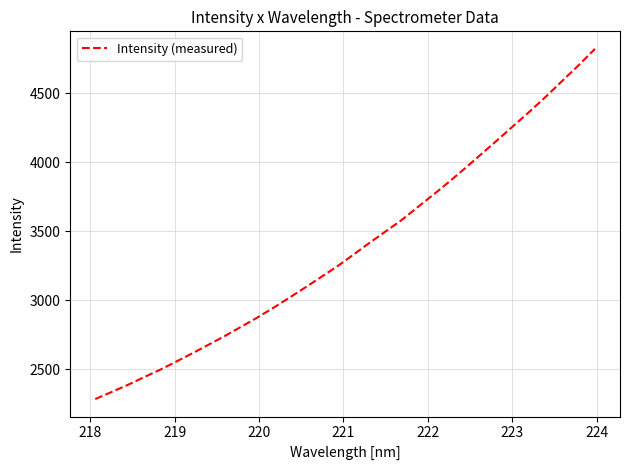

What is the maximum value shown in the chart?

4820.7